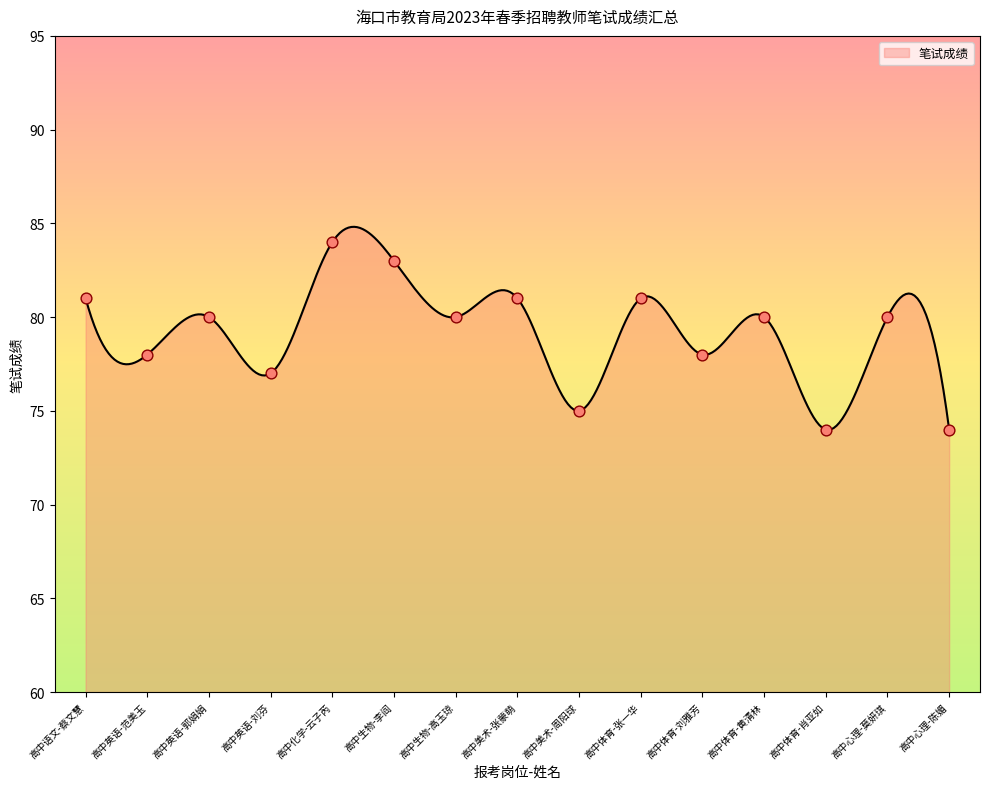

Approximately how many times larger is the value at 高中美术-张蒙萌 compared to 高中心理-莫妍琪?

1.0